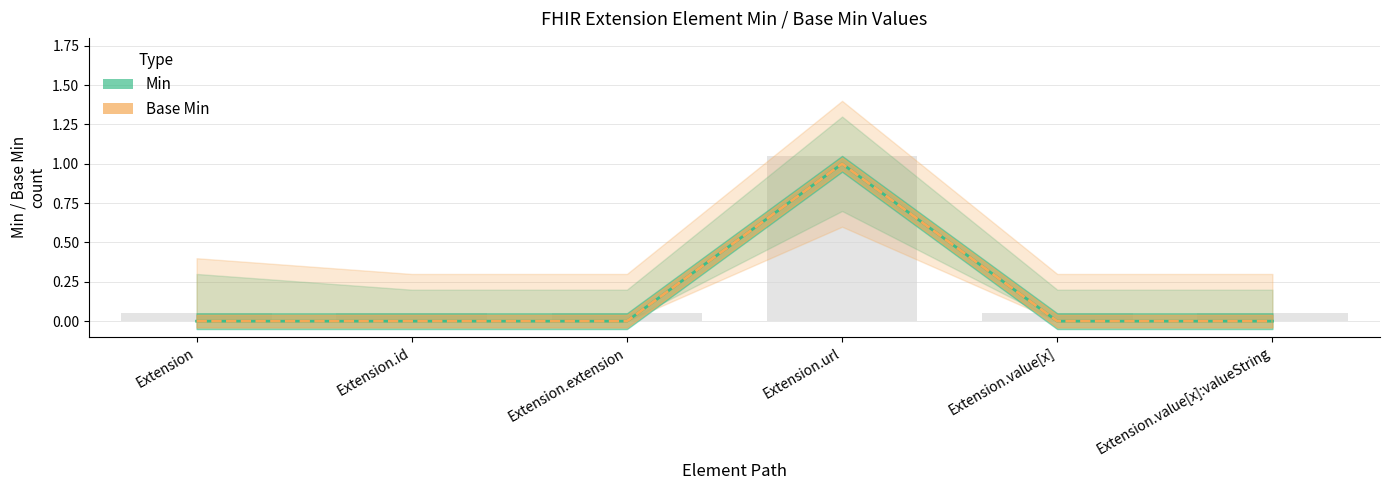

What are all the series names shown in the legend?

Min, Base Min